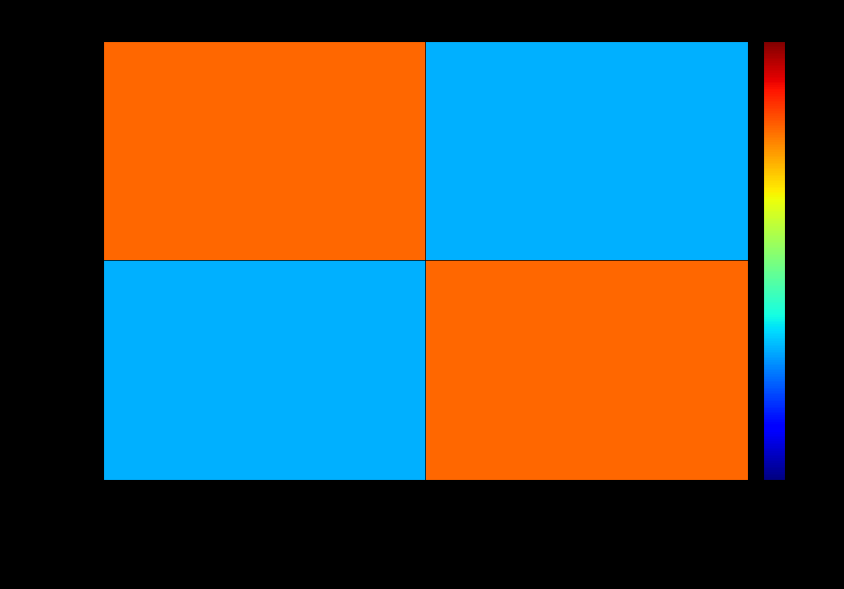

At how many categories does at least one series exceed 3?

2